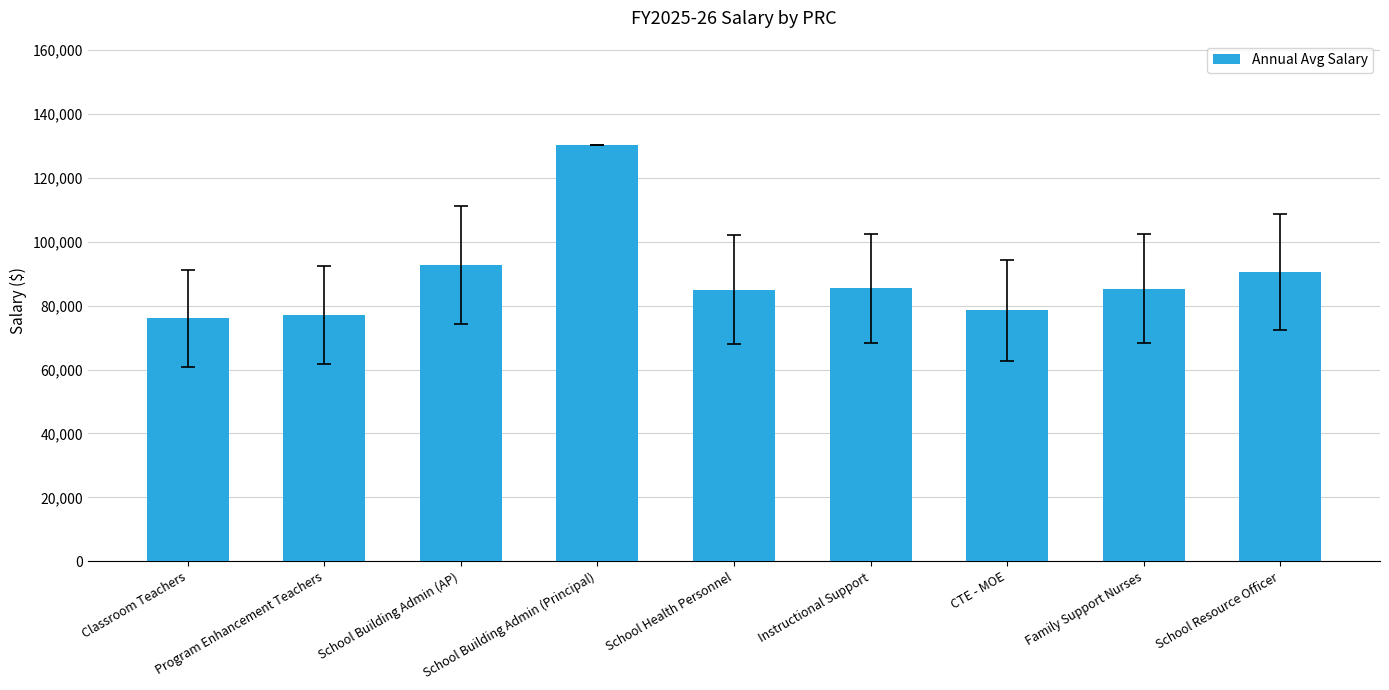

What value does the data have at Program Enhancement Teachers, to the nearest 50?

77050